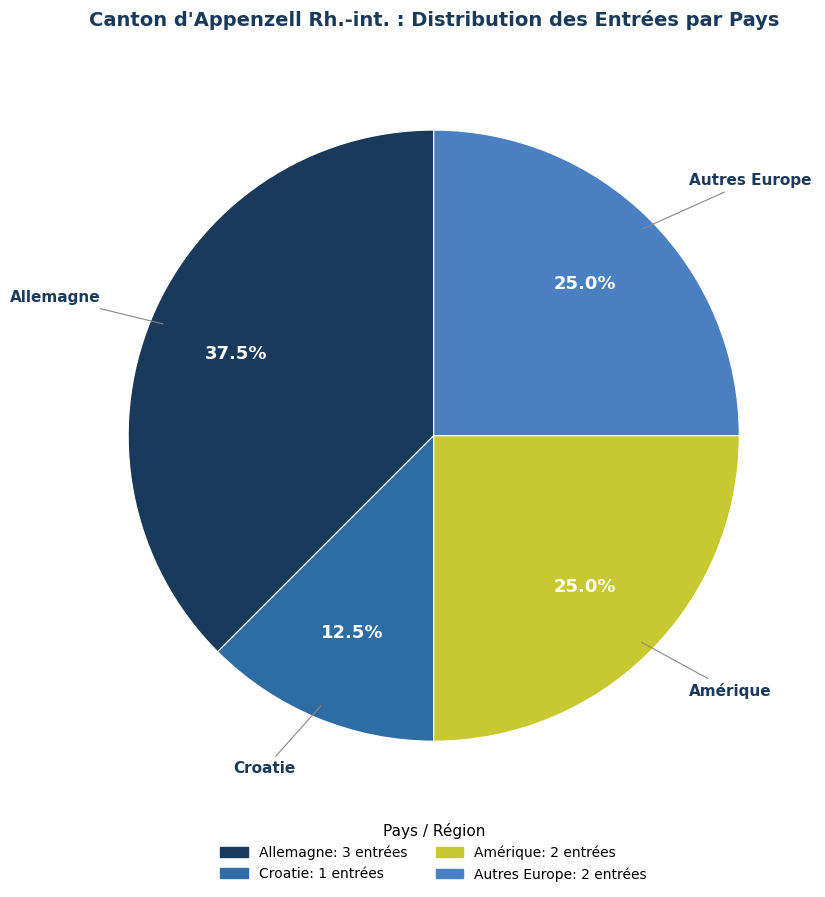

Is there a majority slice in this chart?

No